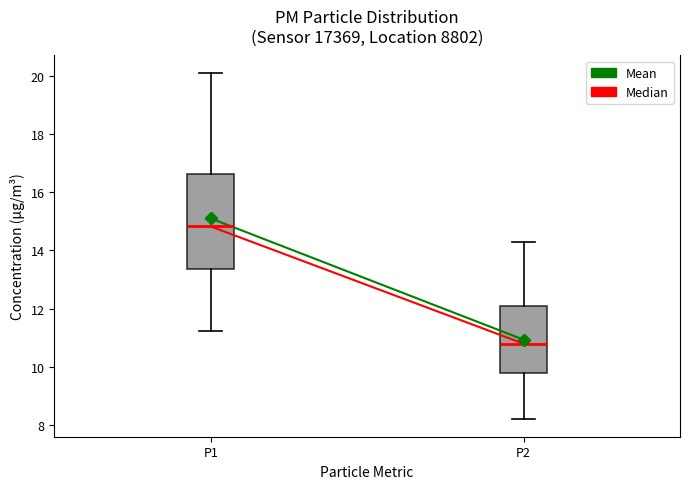

Comparing the boxes themselves (not the whiskers), which one is the tallest?

P1